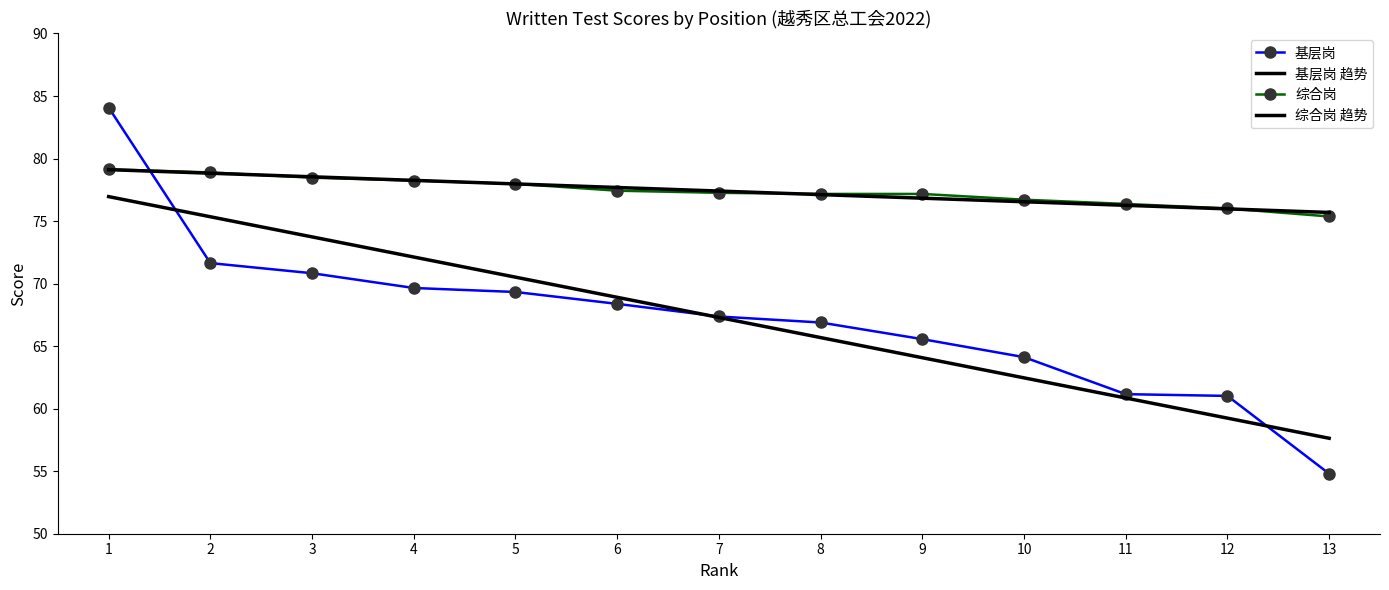

Rank the series by their average value, from highest to lowest.

综合岗, 基层岗